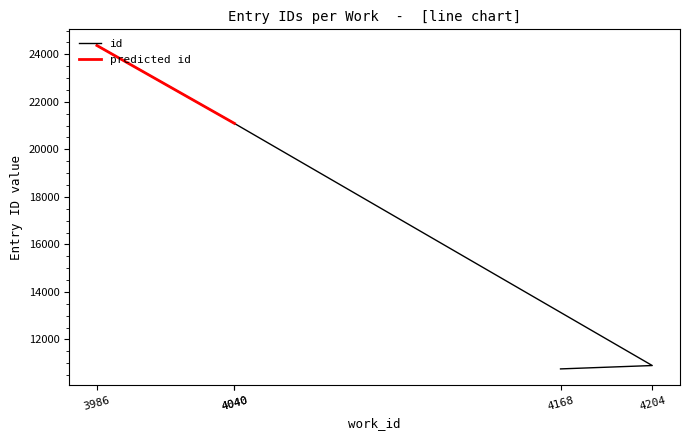

At which category does the chart reach its peak across all series?

3986